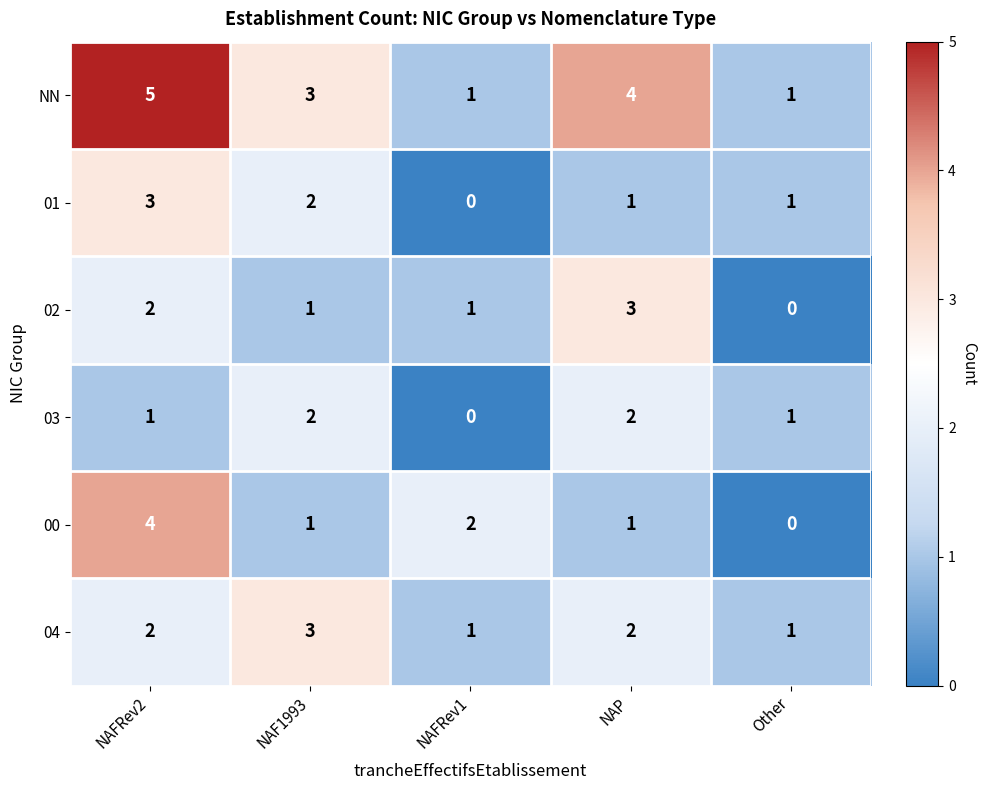

Between NAFRev1 and Other, which series saw the biggest shift?

00